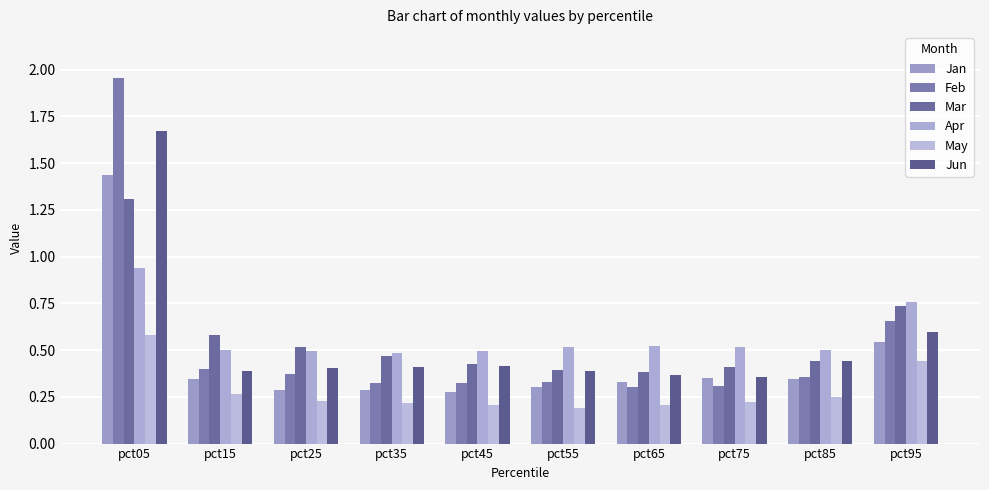

Reading right to left, what are all the values shown in this chart?

Jan: pct95=0.5	pct85=0.3	pct75=0.4	pct65=0.3	pct55=0.3	pct45=0.3	pct35=0.3	pct25=0.3	pct15=0.3	pct05=1.4
Feb: pct95=0.7	pct85=0.4	pct75=0.3	pct65=0.3	pct55=0.3	pct45=0.3	pct35=0.3	pct25=0.4	pct15=0.4	pct05=2.0
Mar: pct95=0.7	pct85=0.4	pct75=0.4	pct65=0.4	pct55=0.4	pct45=0.4	pct35=0.5	pct25=0.5	pct15=0.6	pct05=1.3
Apr: pct95=0.8	pct85=0.5	pct75=0.5	pct65=0.5	pct55=0.5	pct45=0.5	pct35=0.5	pct25=0.5	pct15=0.5	pct05=0.9
May: pct95=0.4	pct85=0.2	pct75=0.2	pct65=0.2	pct55=0.2	pct45=0.2	pct35=0.2	pct25=0.2	pct15=0.3	pct05=0.6
Jun: pct95=0.6	pct85=0.4	pct75=0.4	pct65=0.4	pct55=0.4	pct45=0.4	pct35=0.4	pct25=0.4	pct15=0.4	pct05=1.7